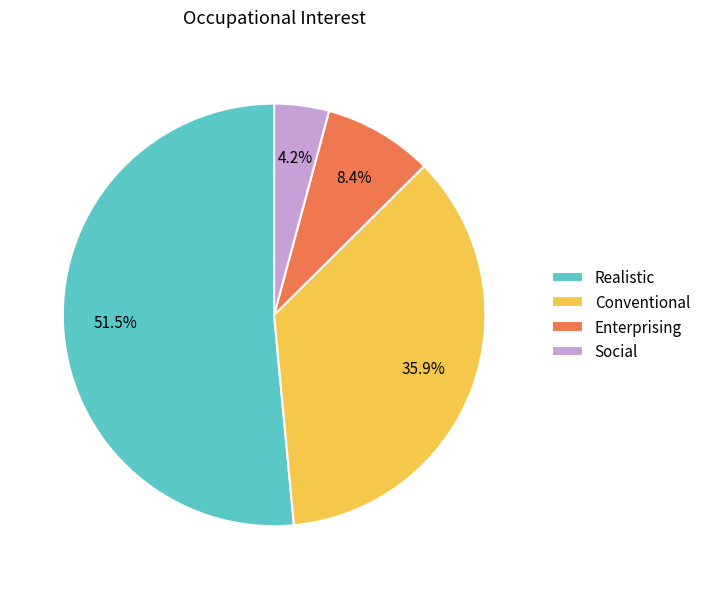

Is there a majority slice in this chart?

Yes